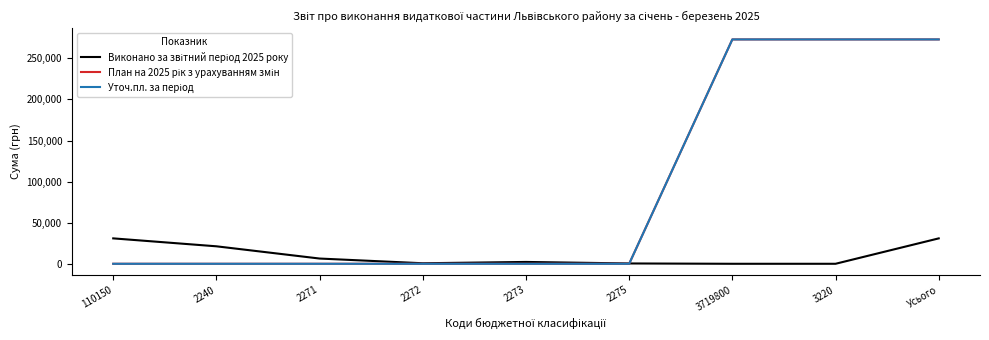

True or false: План на 2025 рік з урахуванням змін and Виконано за звітний період 2025 року cross at least once.

True